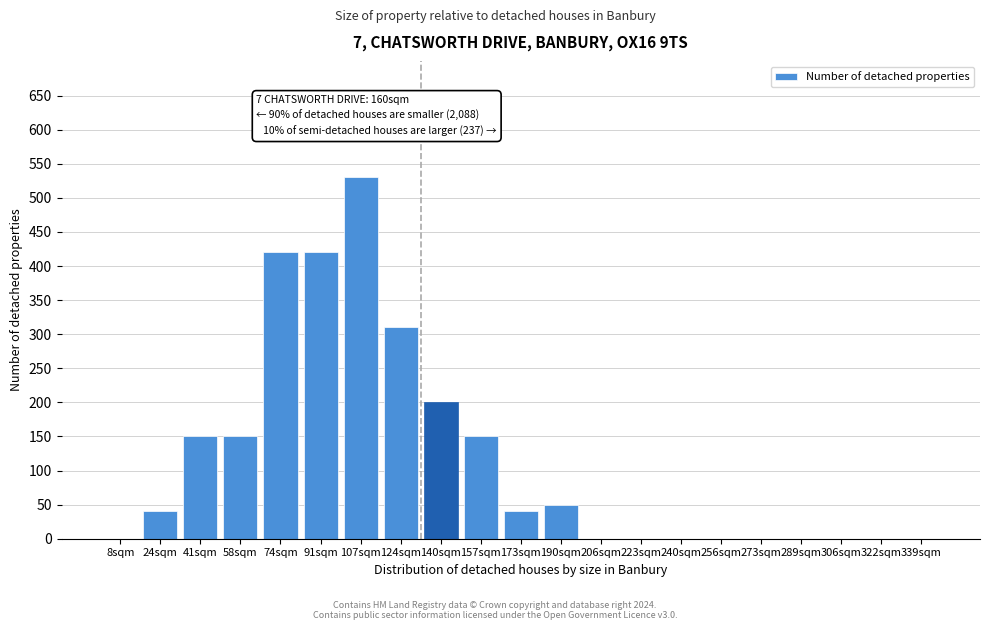

At which label is the value closest to 265?

124sqm